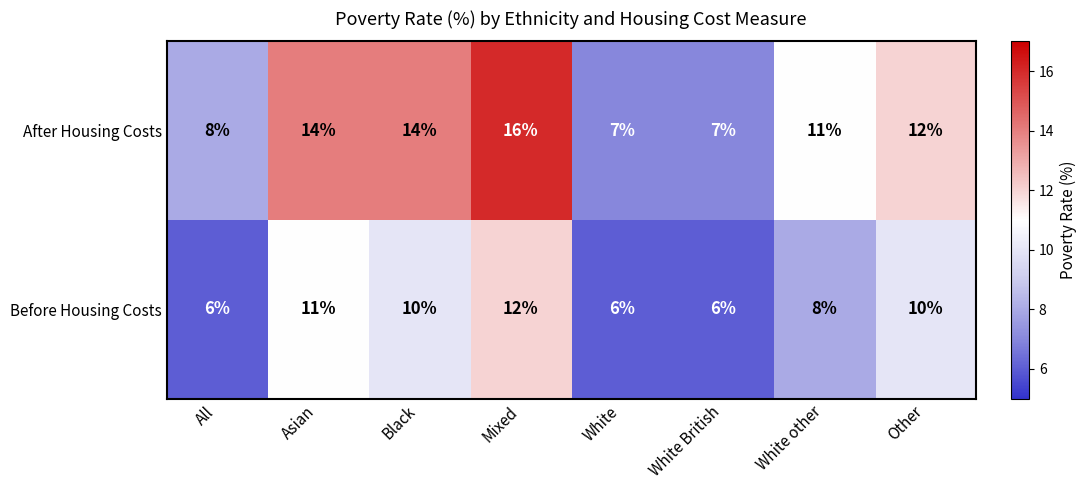

What is the approximate value of After Housing Costs at Mixed?

16